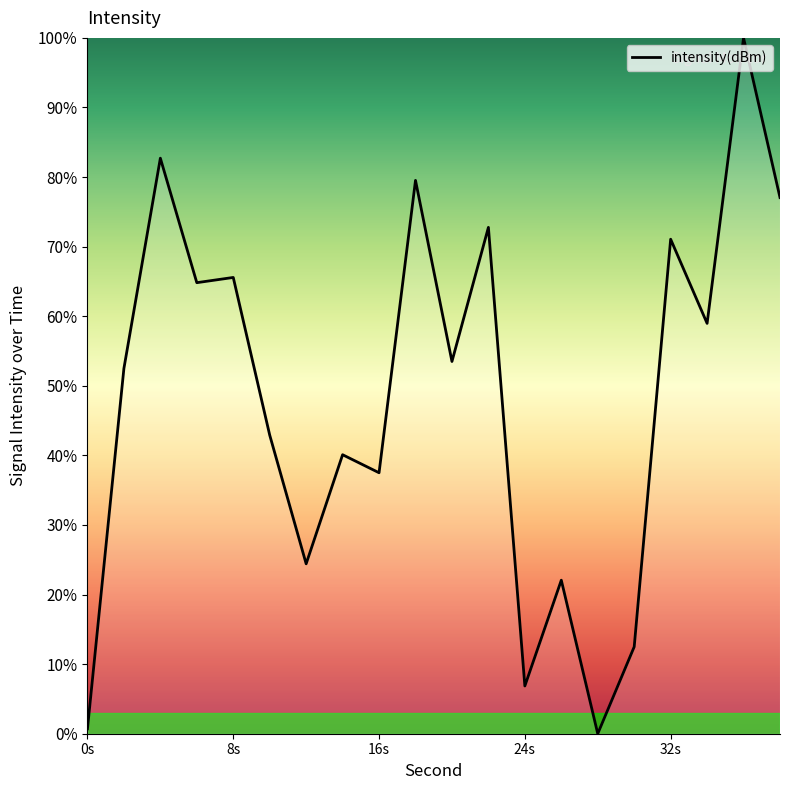

What is the difference between the maximum and minimum values?

100.0